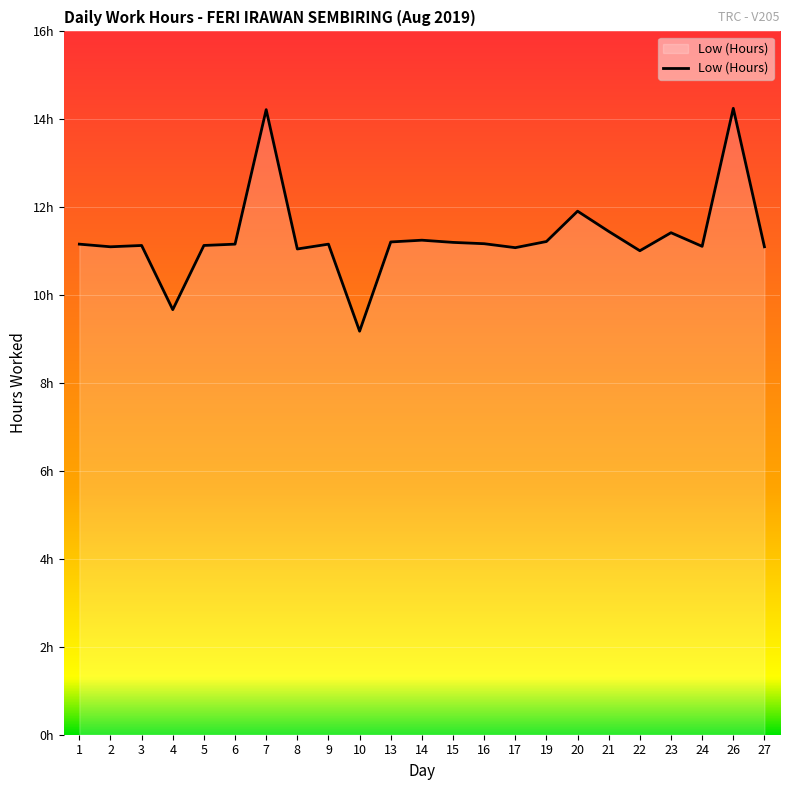

Does the chart display data point markers on the line(s)?

No